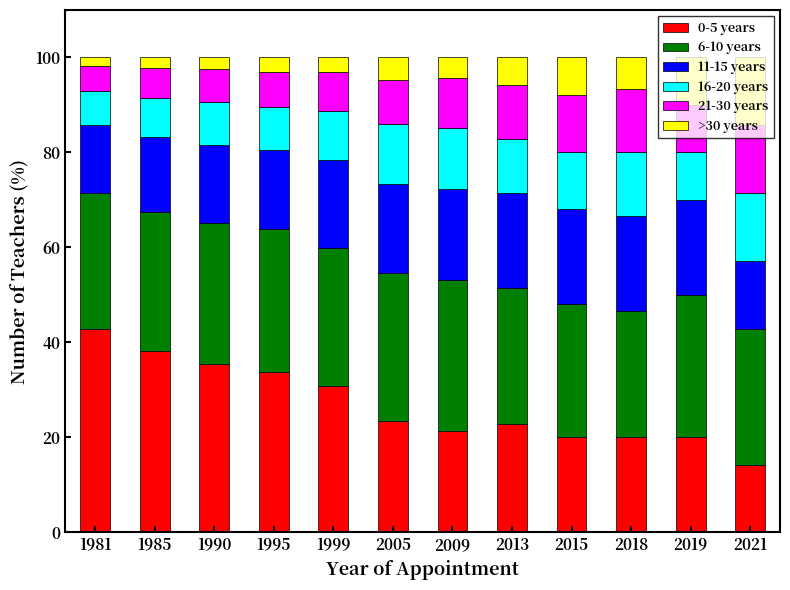

At which label does 0-5 years reach its minimum?

2021